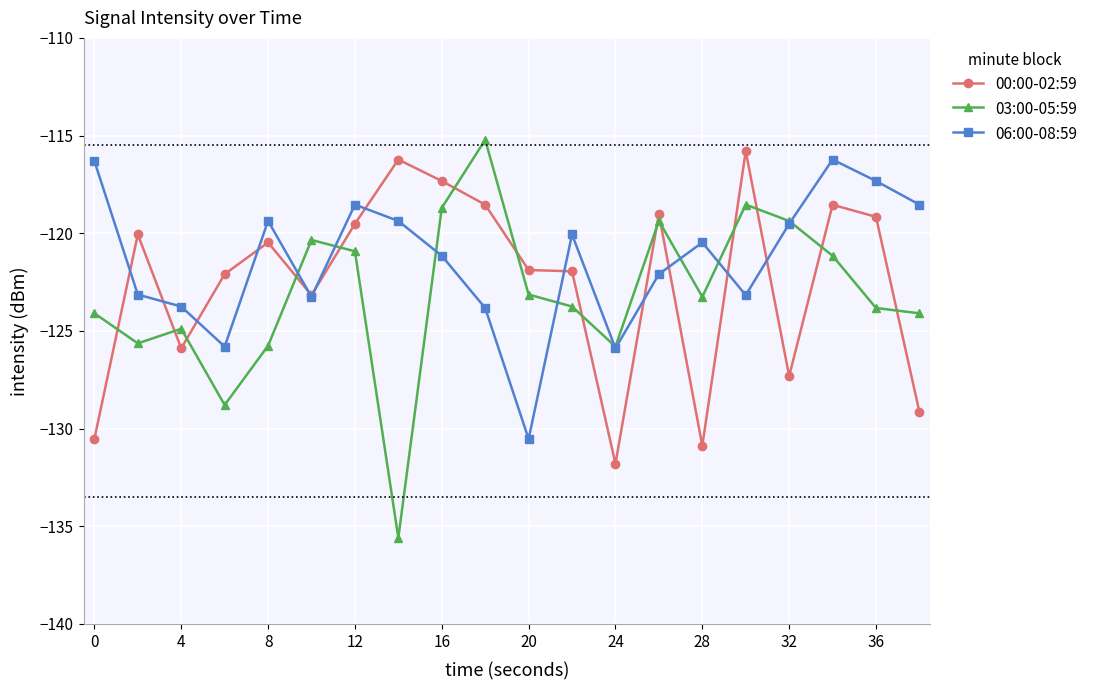

True or false: 03:00-05:59 has more than 0 interior local peaks.

True